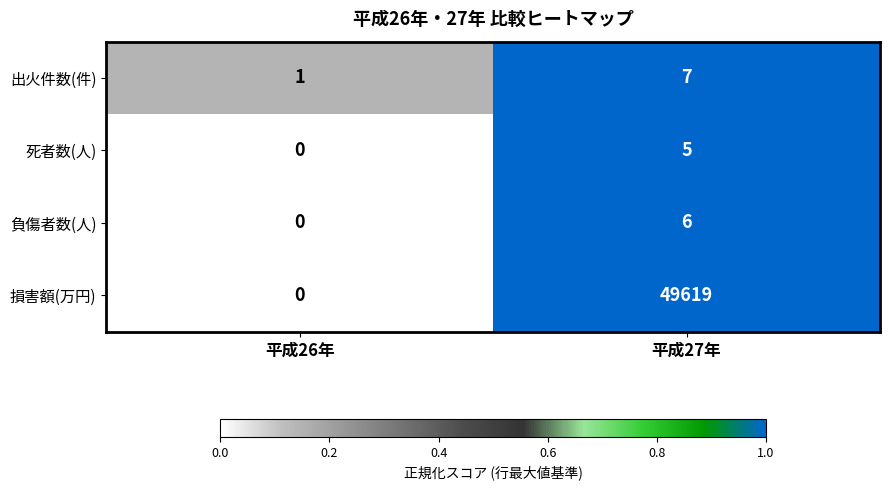

What is the approximate value of 負傷者数(人) at 平成27年?

6